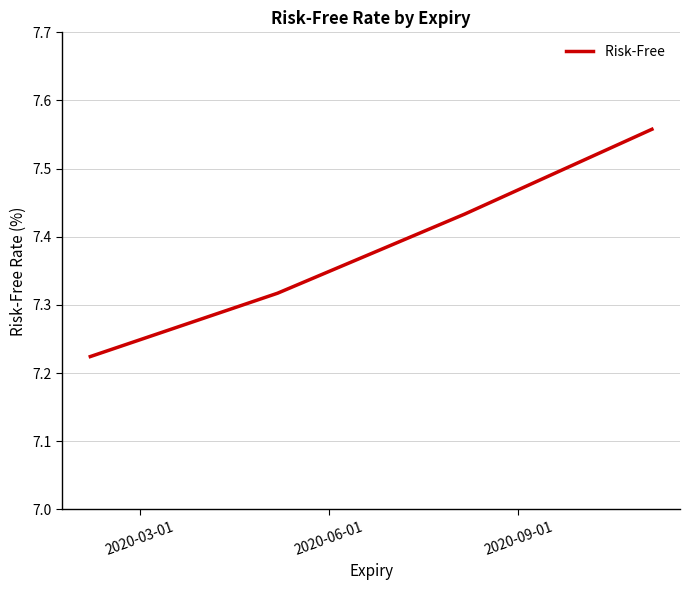

Count the values in the range 7 to 8.

4